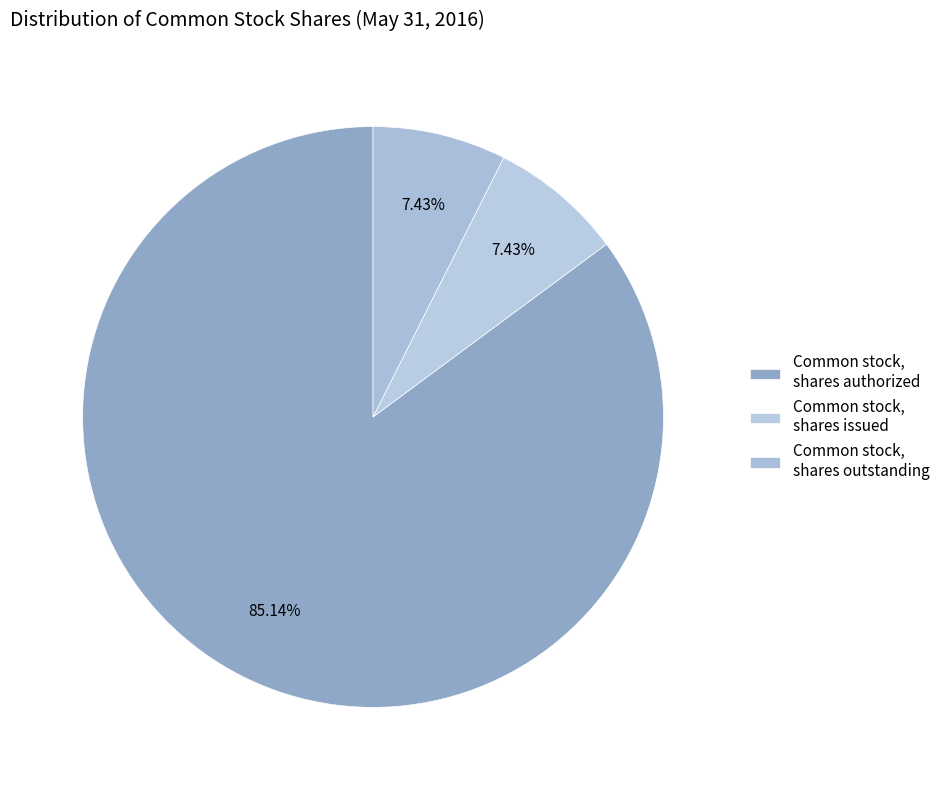

How many segments does this pie chart have?

3